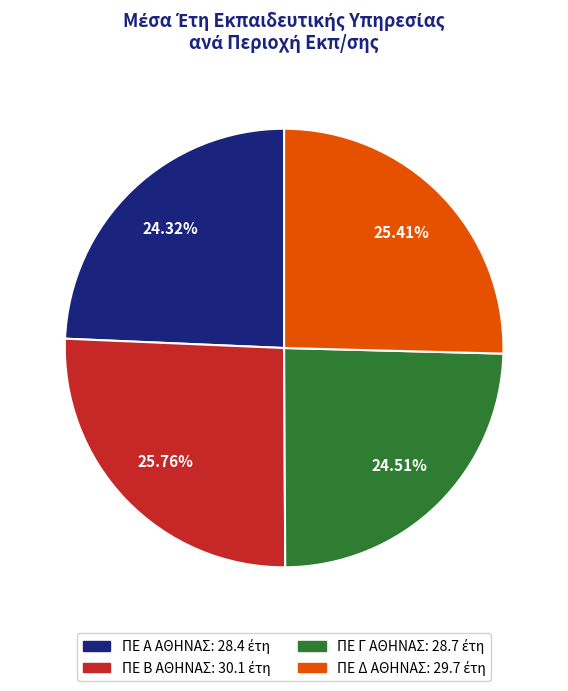

Does any single category account for the majority?

No